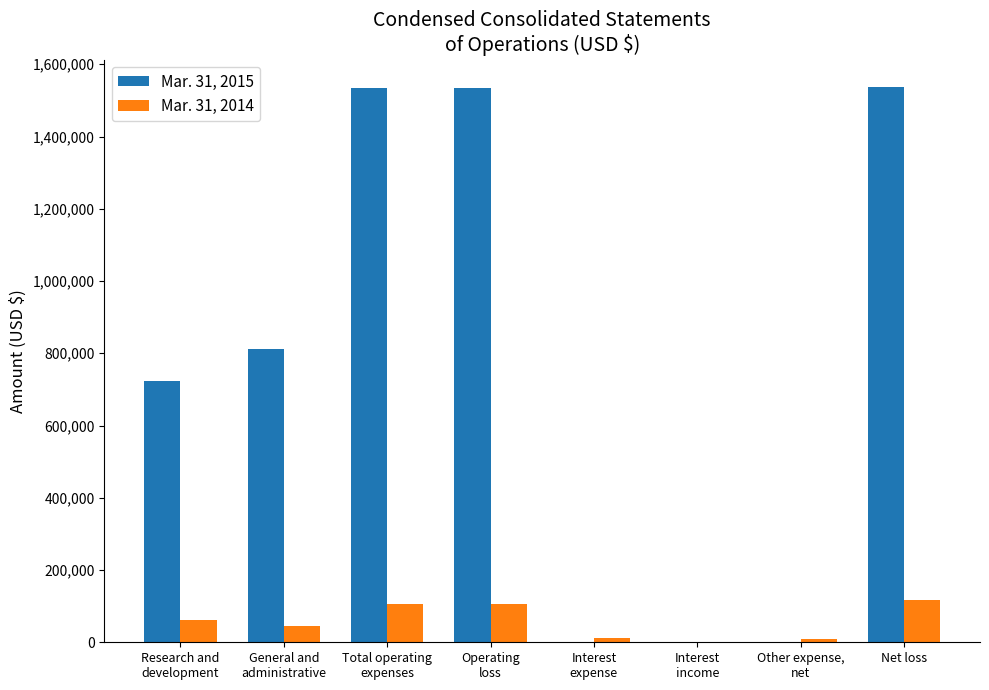

Which series has the largest total across all categories?

Mar. 31, 2015